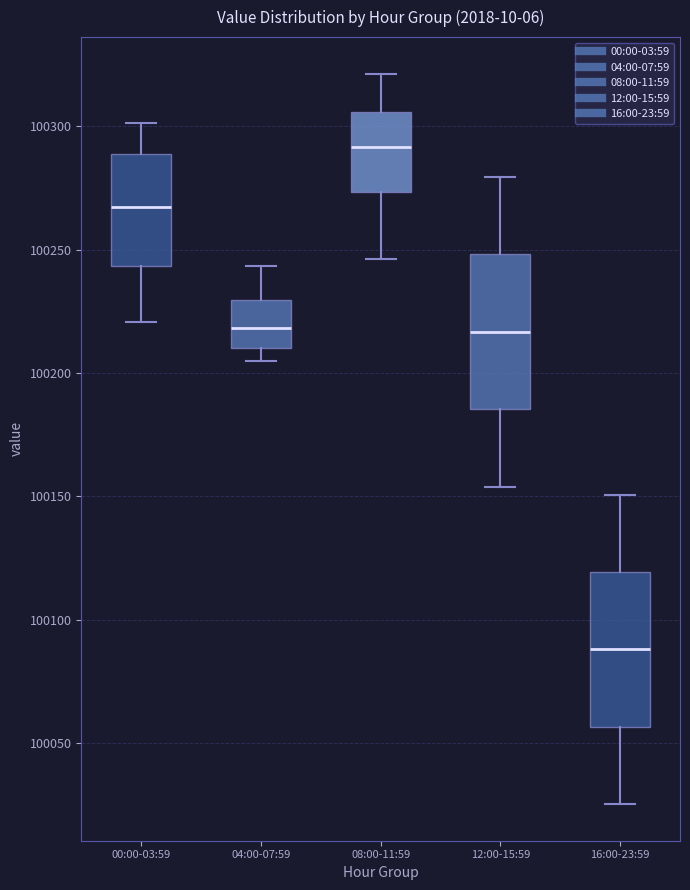

Where does the lower whisker of the box for 00:00-03:59 end on the y-axis? The values are not printed on the chart, so give them approximately, as read against the axis.

100220